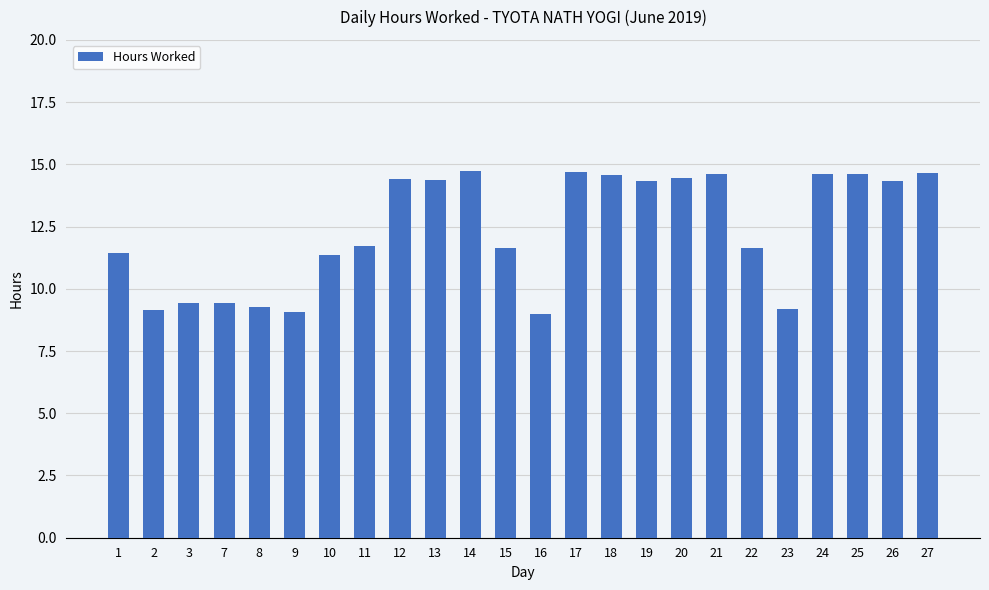

True or false: the data shows 20.0 at 24.

False